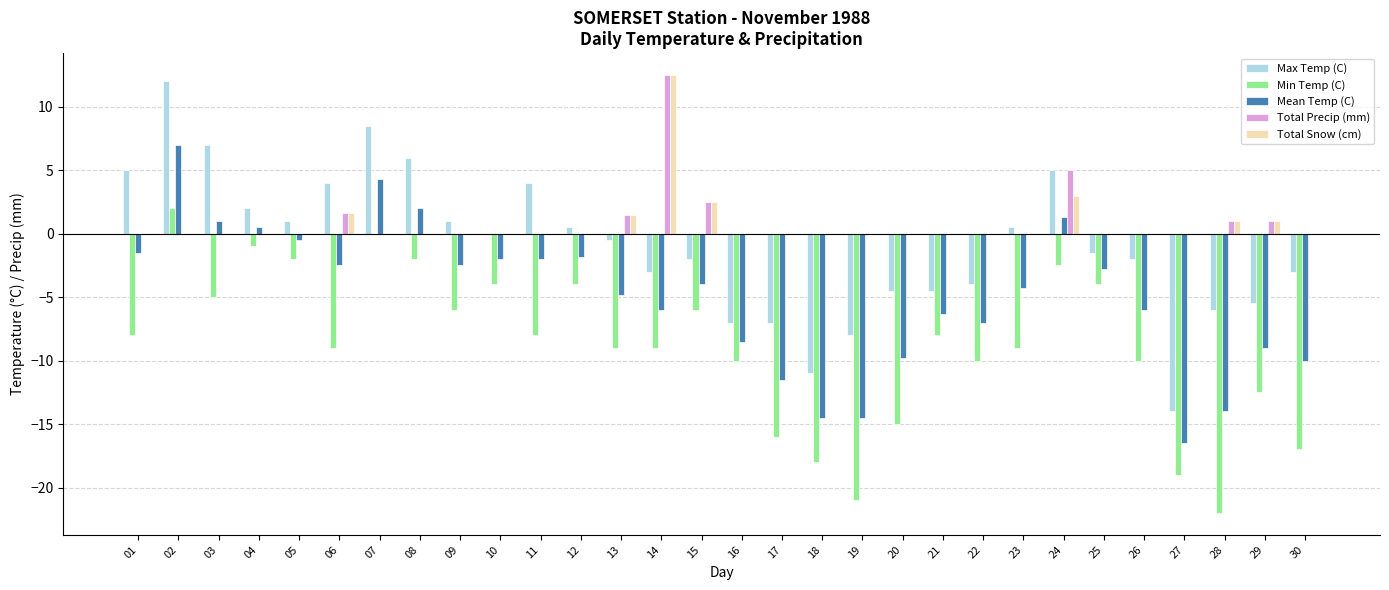

At which category is the sum across all series the highest?

02